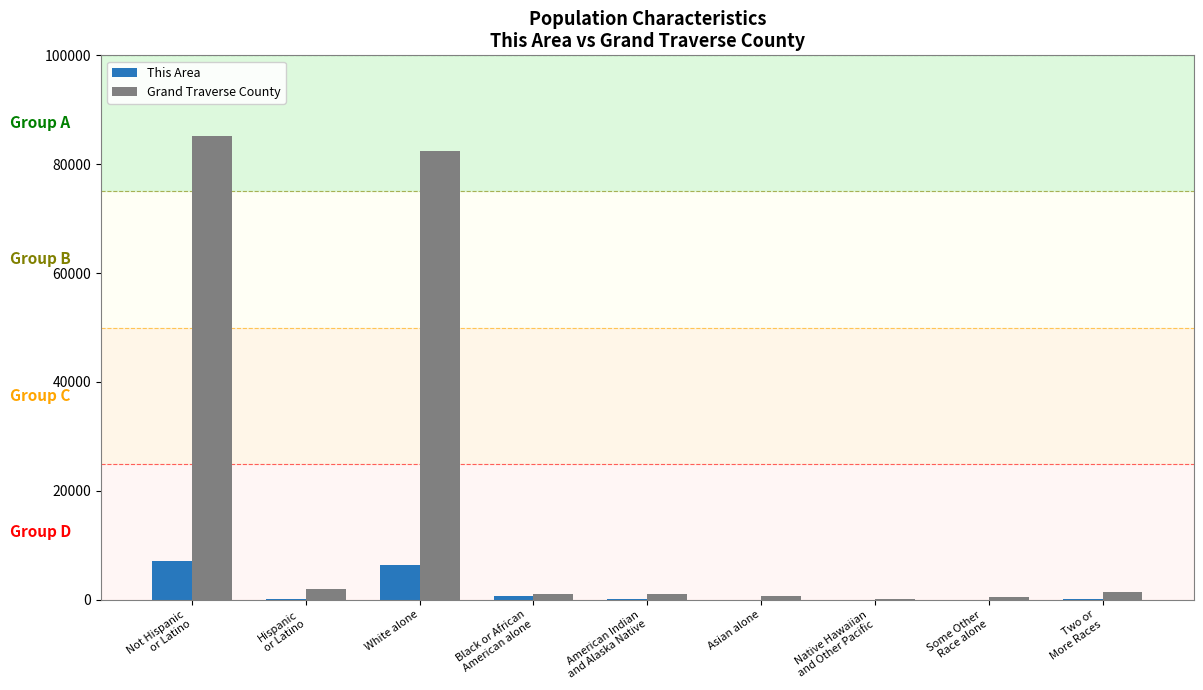

What is the average value of the This Area series?

1598